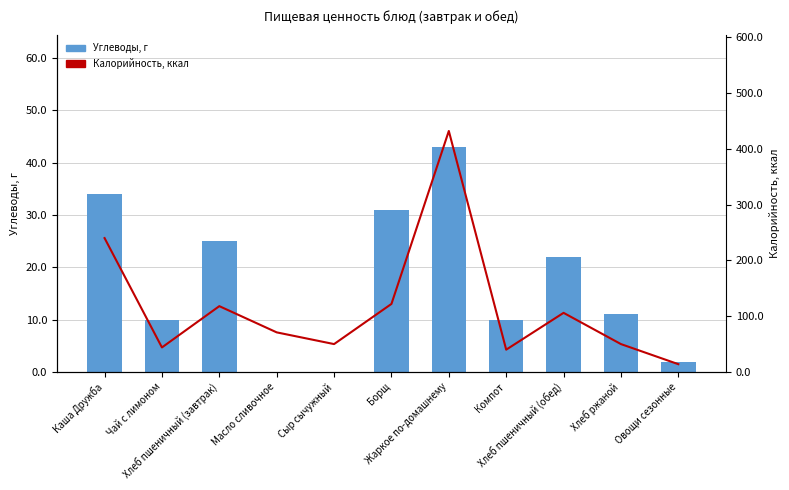

Reading left to right, transcribe all the data shown in this chart.

Углеводы, г: 34	10	25	0	0	31	43	10	22	11	2
Калорийность, ккал: 240	44	118	71	50	122	432	40	106	50	14